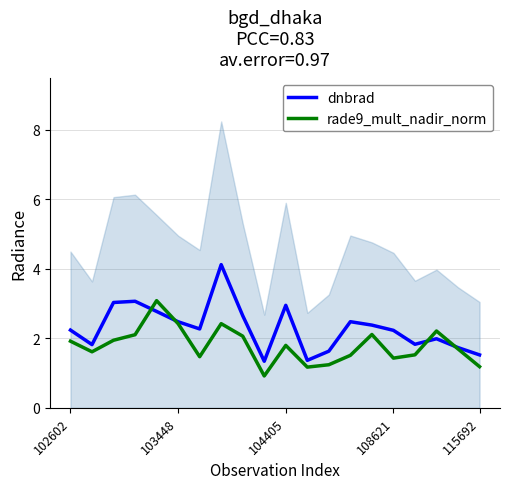

What is the sum of all dnbrad values?

45.9